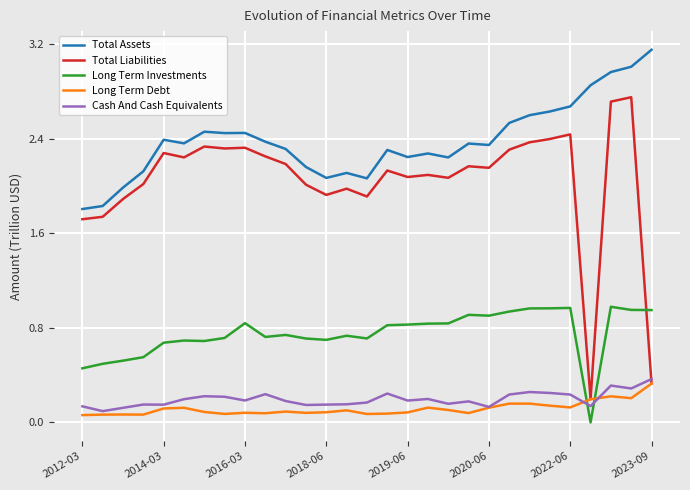

True or false: Total Assets and Cash And Cash Equivalents cross at least once.

False